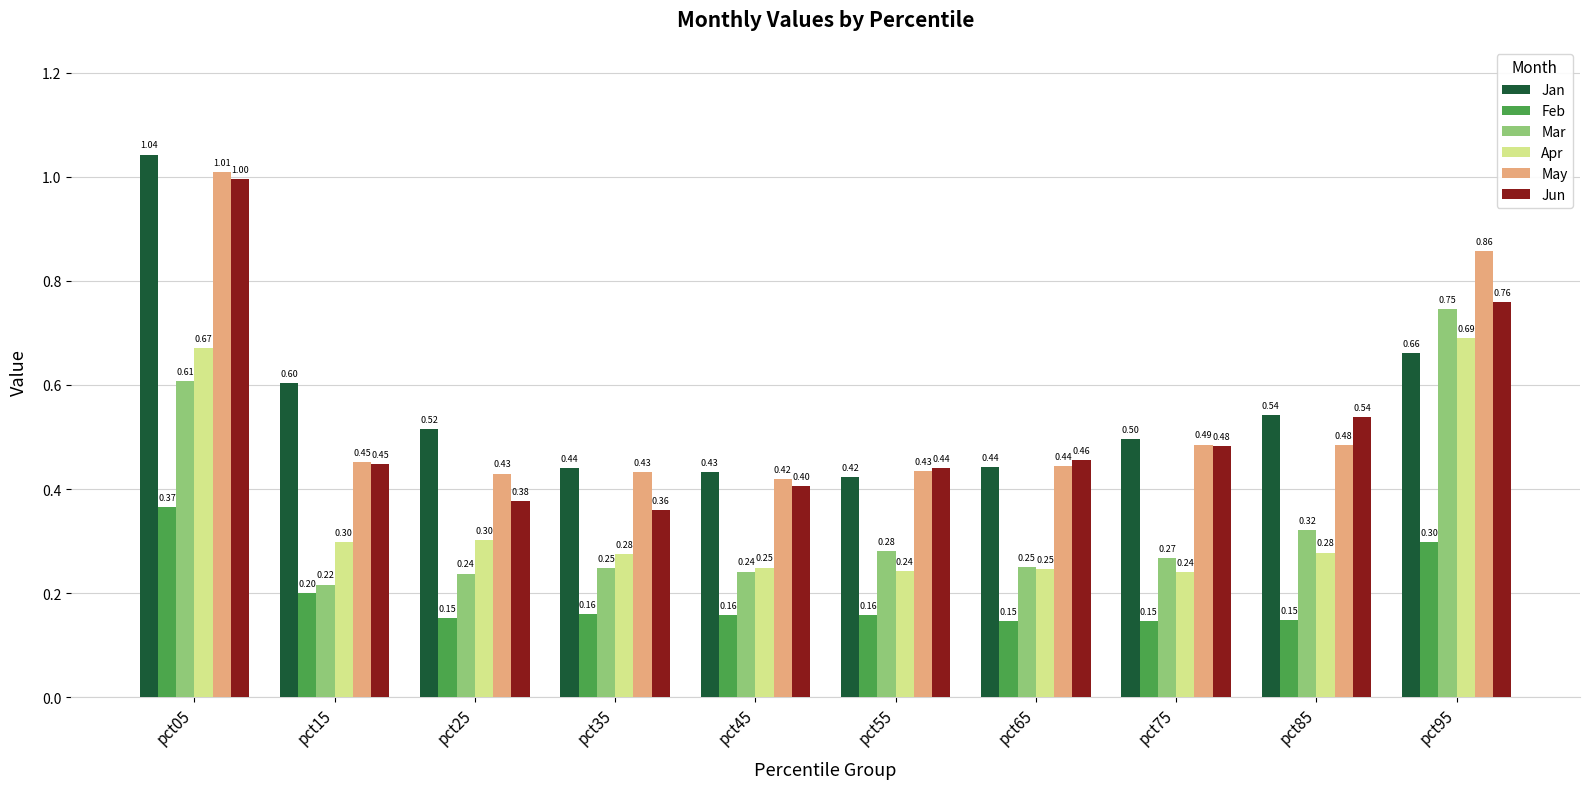

List the series in order of their peak value, highest first.

Jan, May, Jun, Mar, Apr, Feb